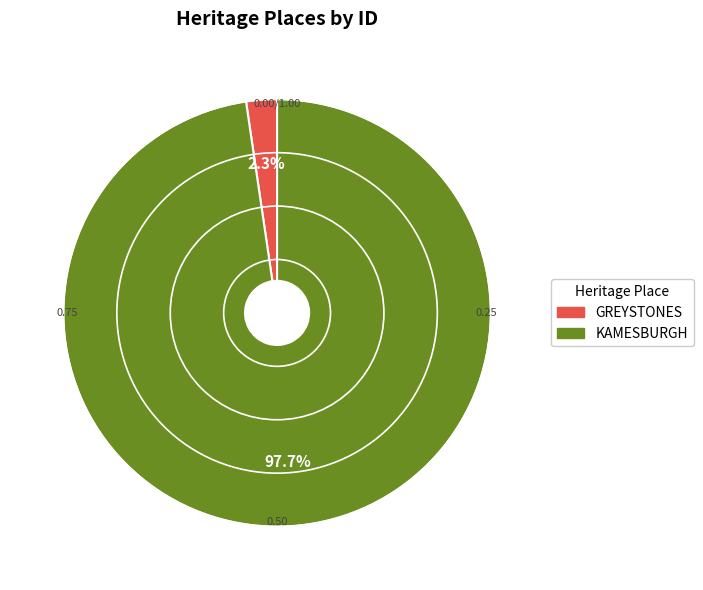

How many slices are in this pie chart?

2